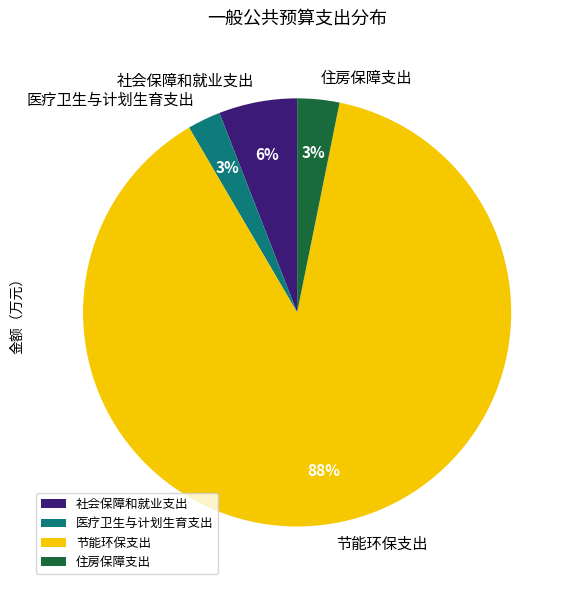

Which slice is the largest?

节能环保支出